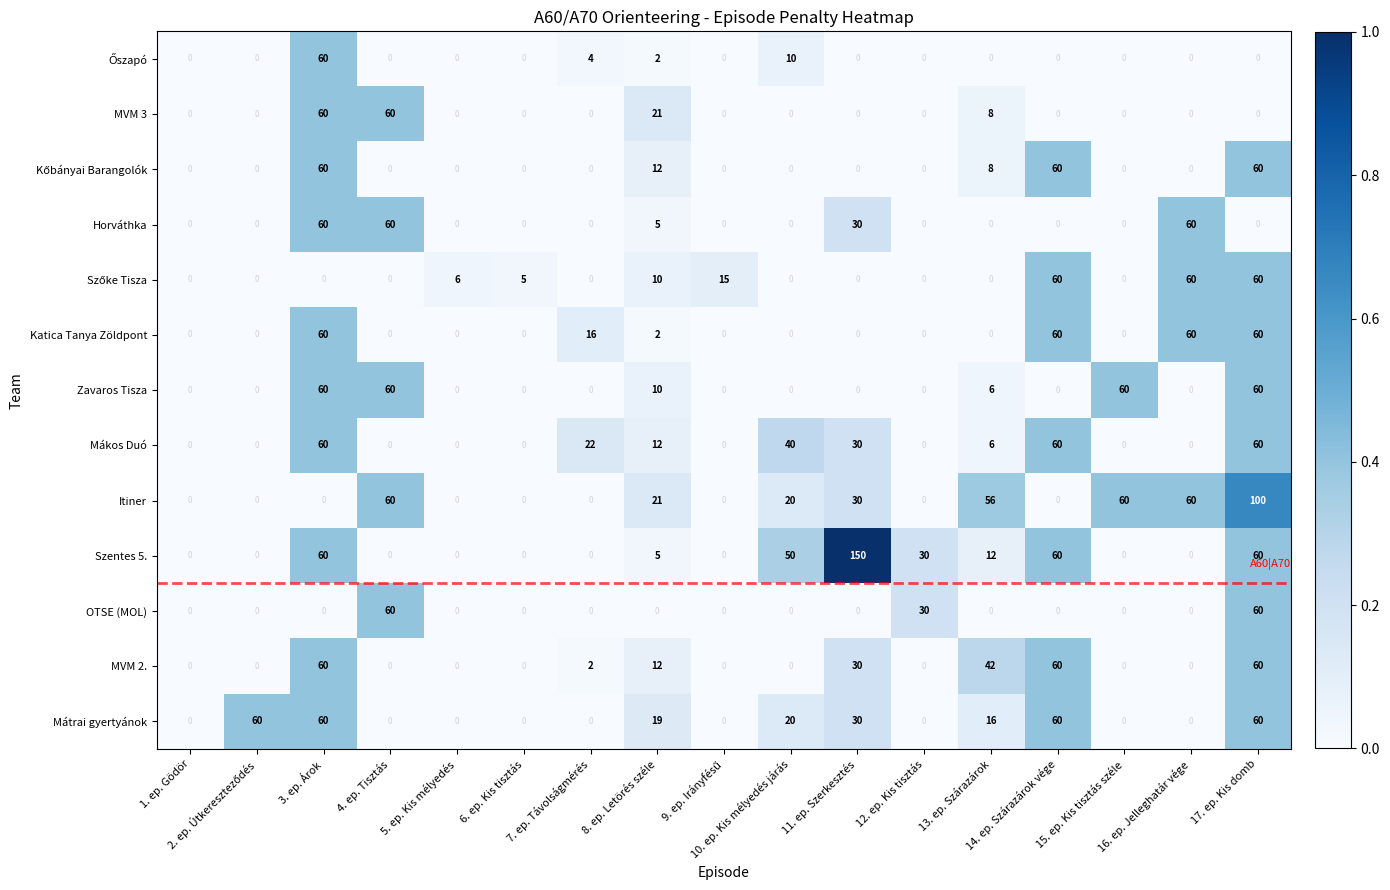

What is the difference between the maximum and minimum values in the Szentes 5. series?

150